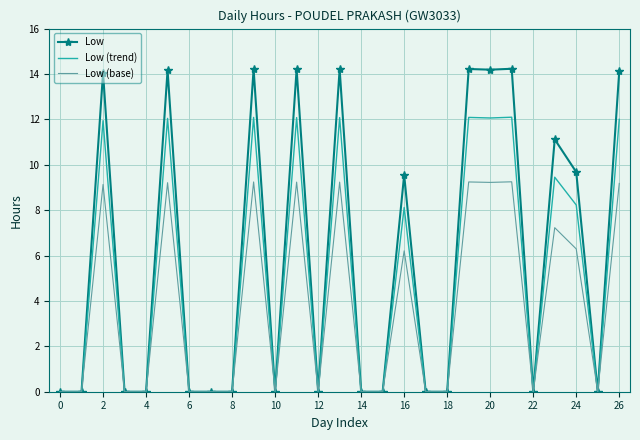

List the series in order of their peak value, highest first.

Low, Low (trend), Low (base)